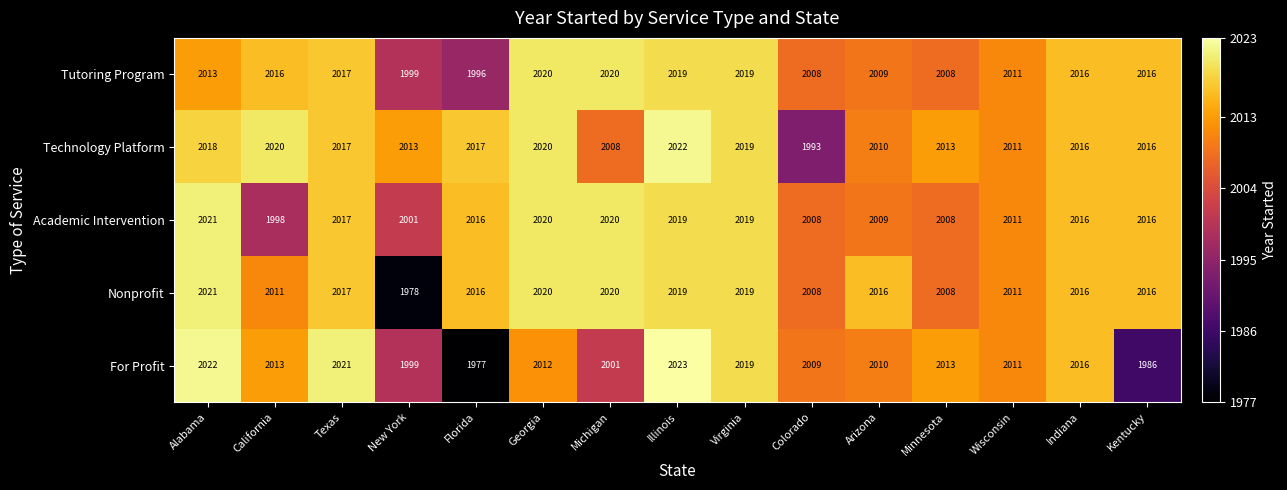

The value of Technology Platform at Texas is 2017. True or false?

True